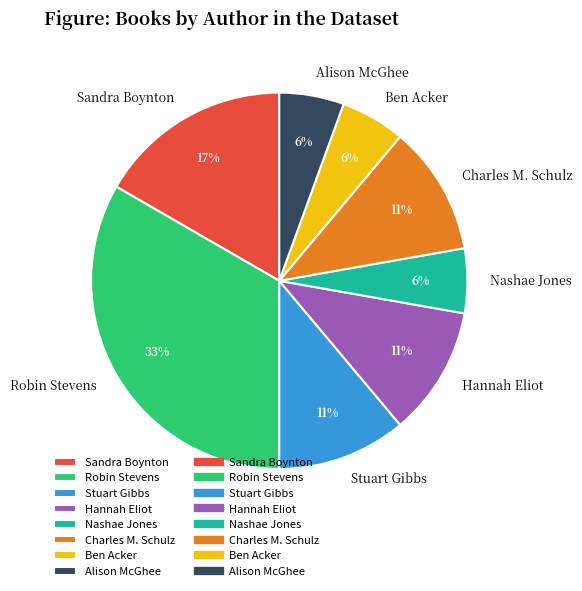

Do Ben Acker and Robin Stevens together represent more than half of the pie?

No